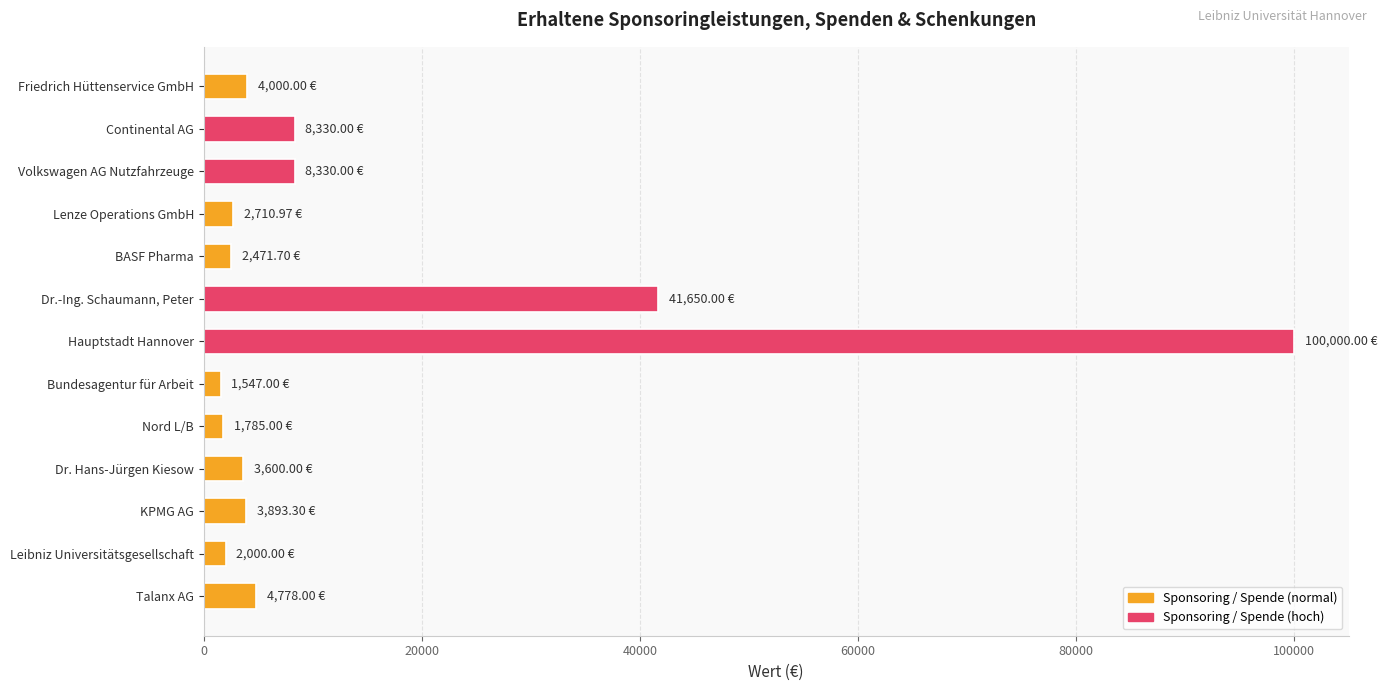

What is the label of the 9th bar from the top?

Nord L/B